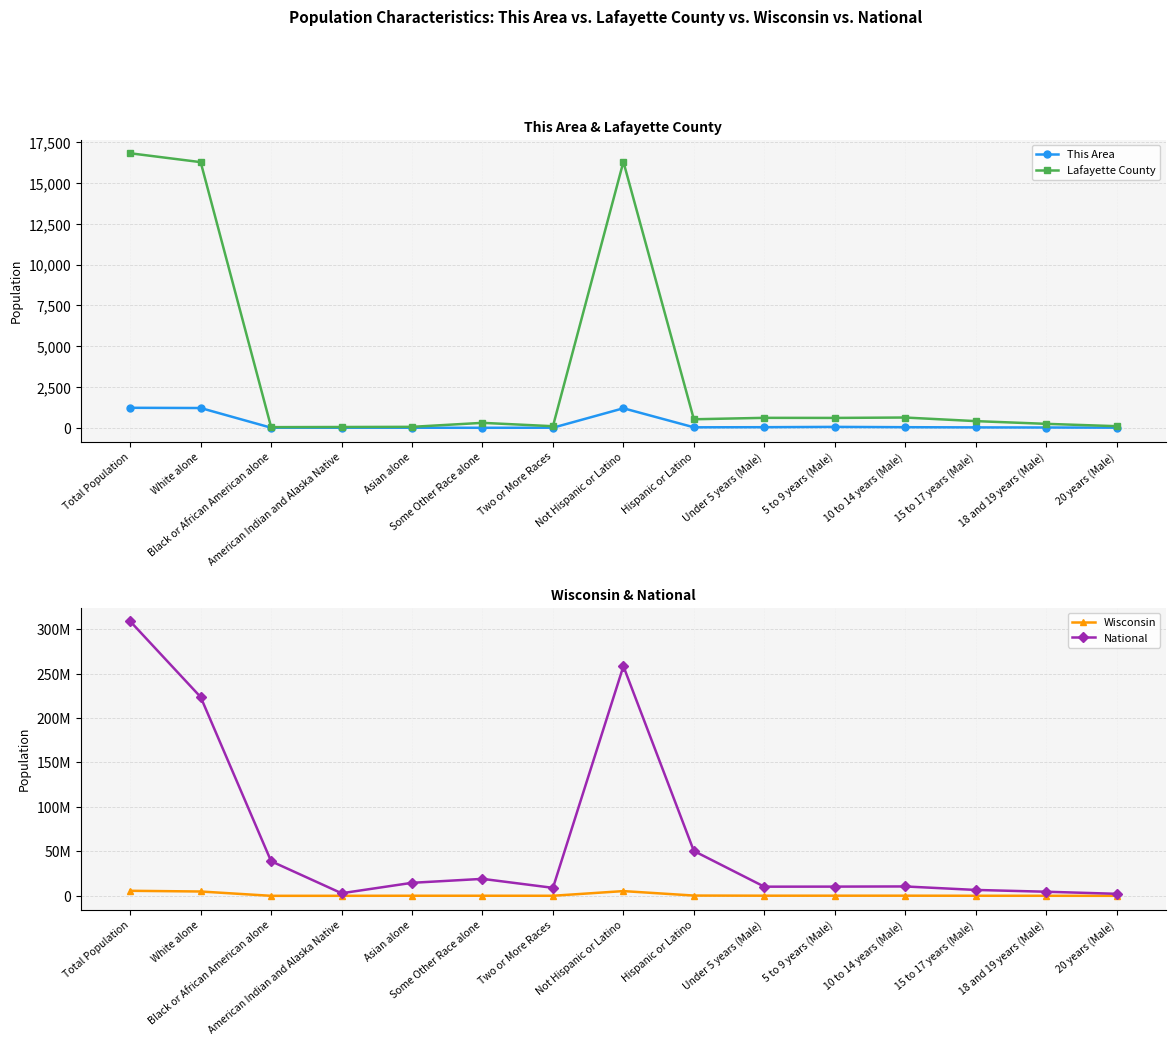

What is the sum of all National values?

970597513